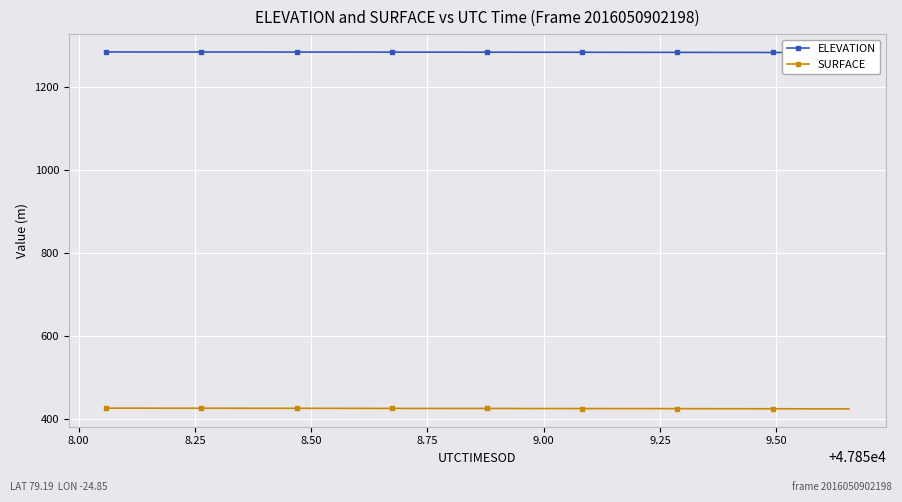

How many values in the SURFACE series exceed 425?

34